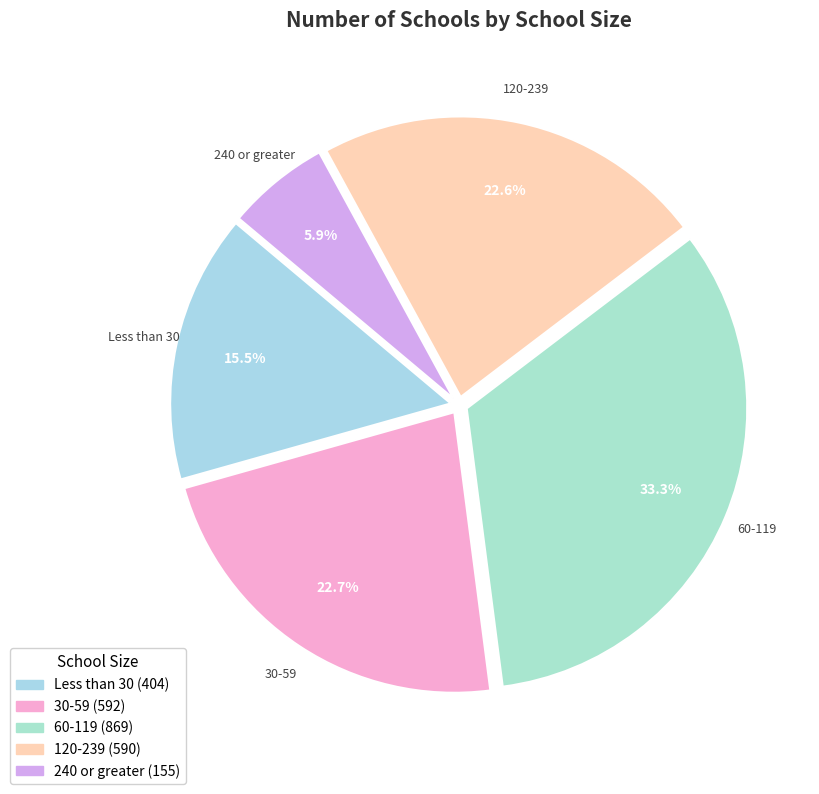

Which category has the smallest portion of the pie?

240 or greater